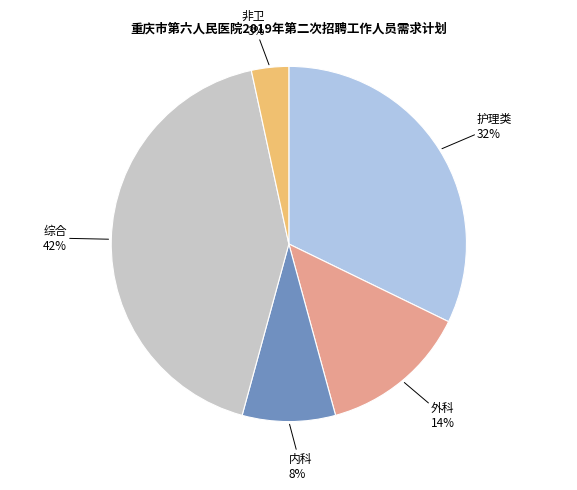

To the nearest percent, what is the average slice percentage?

20%